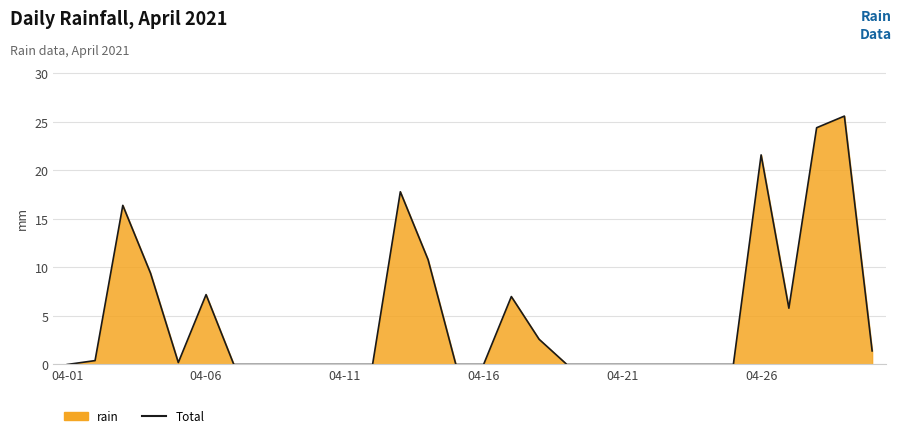

How many lines are shown in the chart?

1